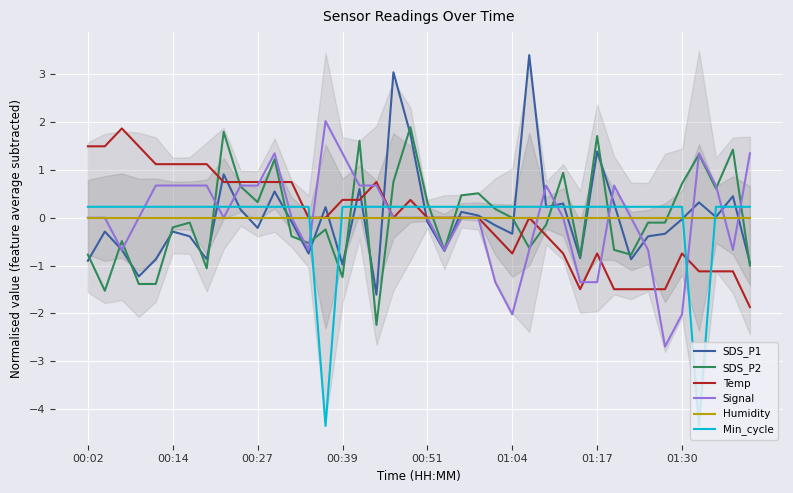

What is the lowest value of the Temp series?

-1.9